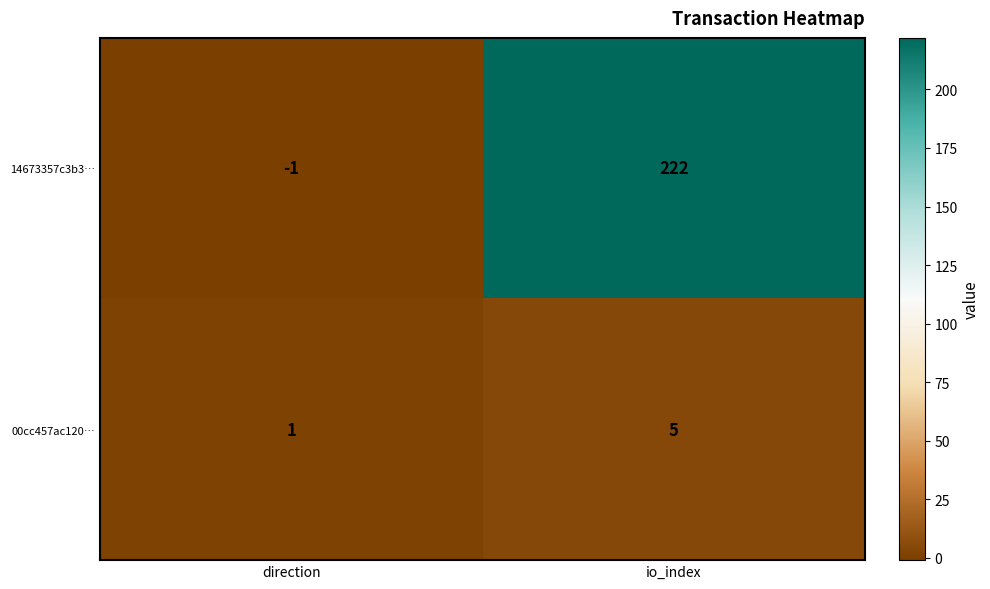

What is the difference between the 14673357c3b3… values at direction and io_index?

223